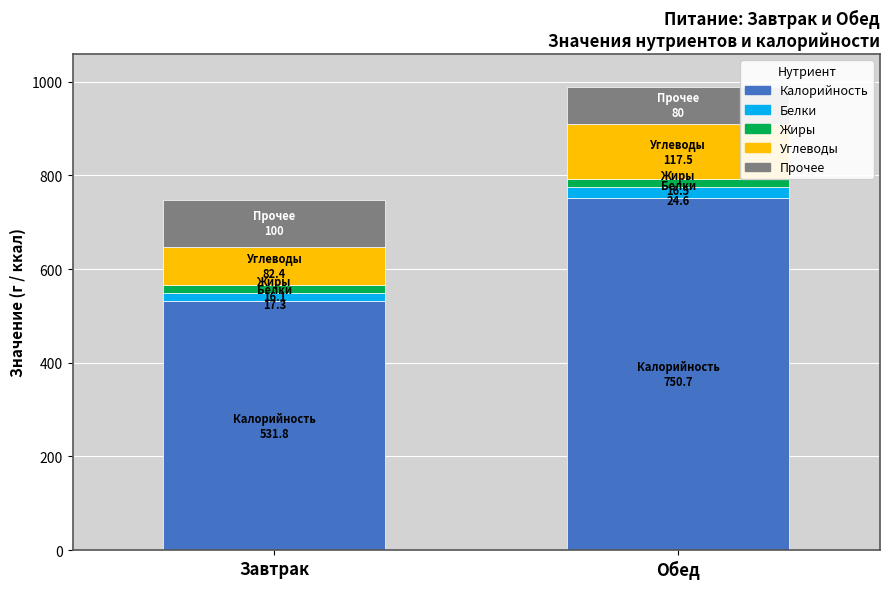

What are all the series names shown in the legend?

Калорийность, Белки, Жиры, Углеводы, Прочее